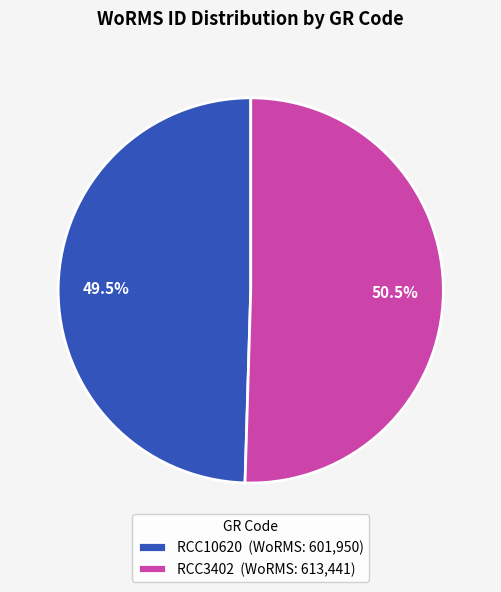

Rank the categories by value from lowest to highest.

RCC10620, RCC3402